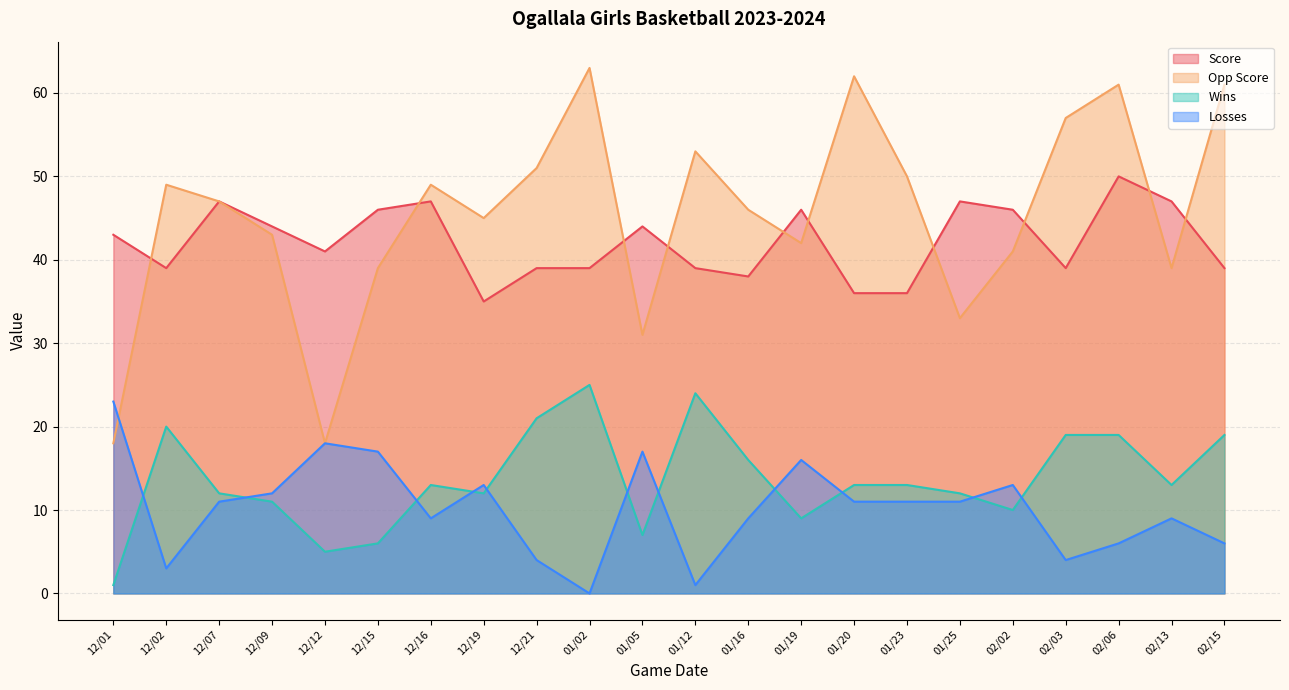

What is the label of the 2nd point from the right?

02/13